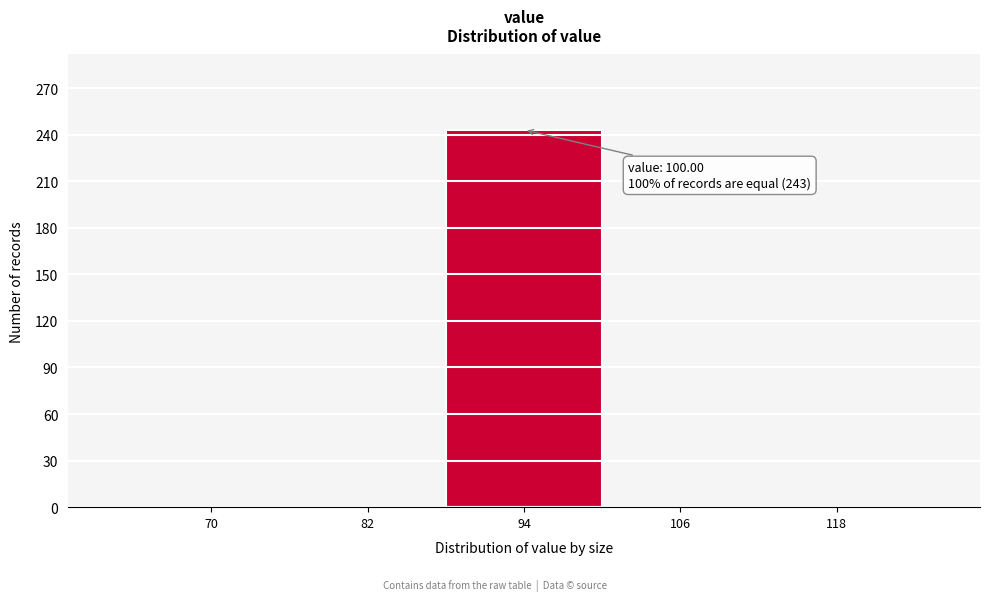

Reading left to right, transcribe all the data shown in this chart.

70=0	82=0	94=243	106=0	118=0